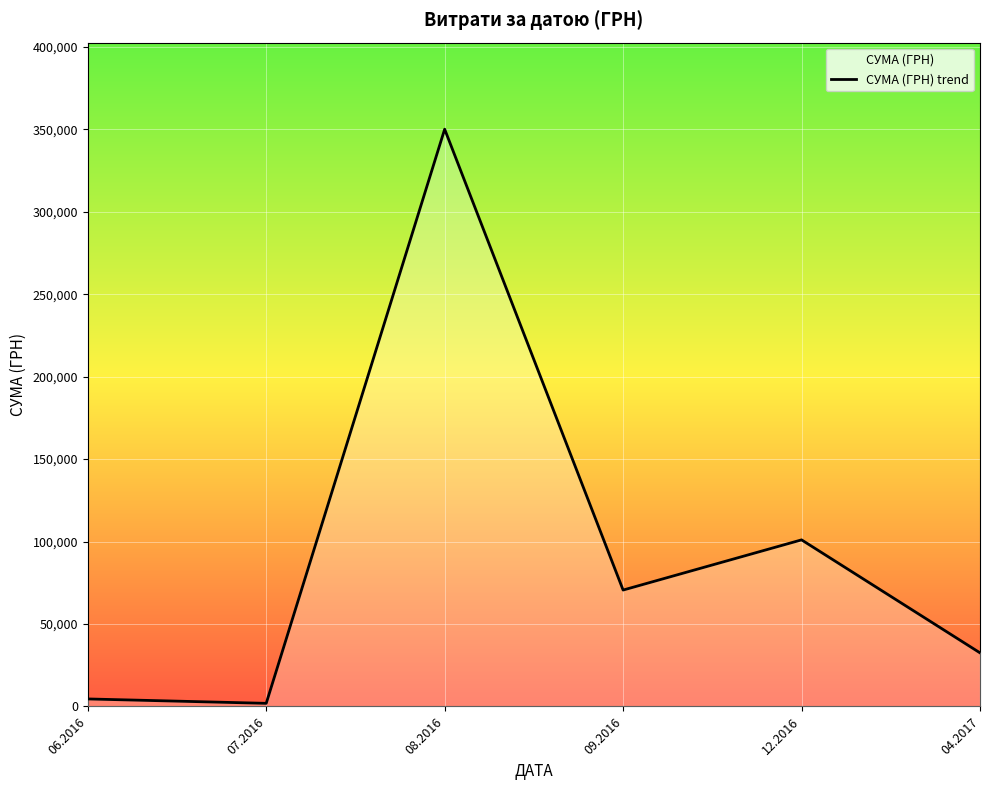

What is the label of the 6th point from the left?

04.2017